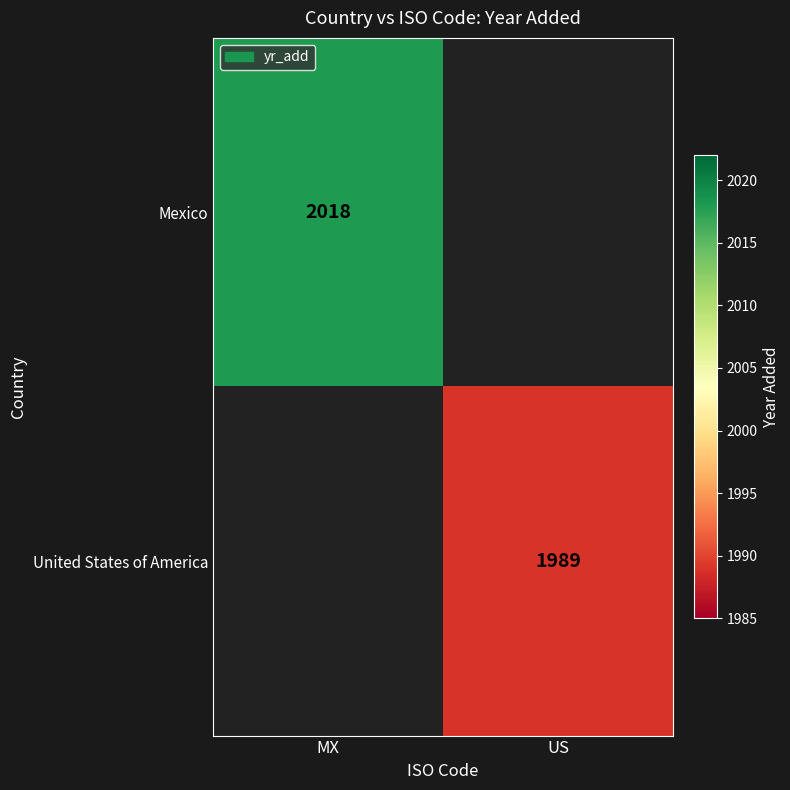

How many series are shown in this chart?

2